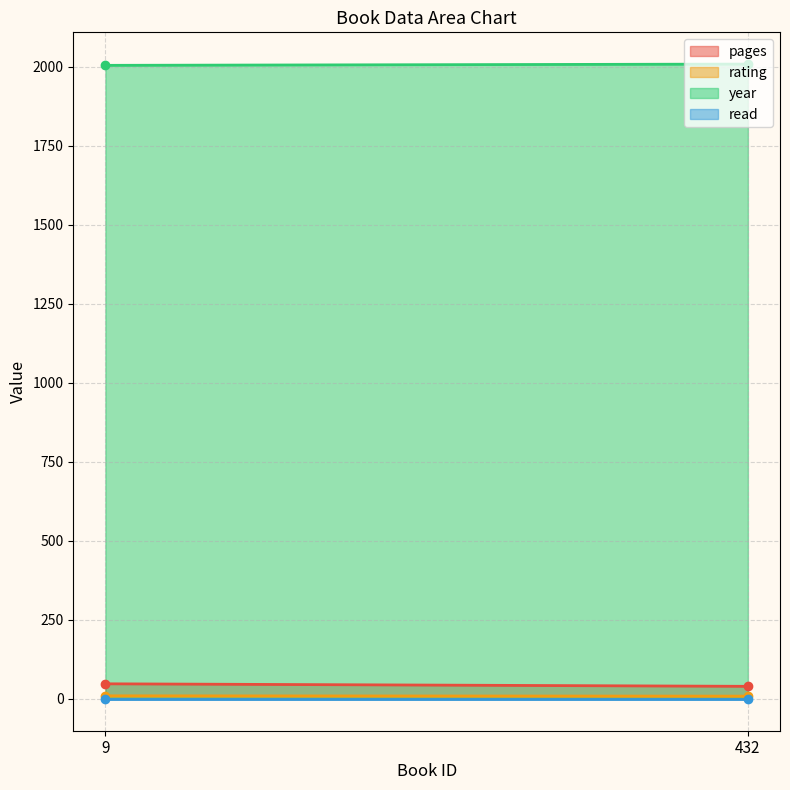

What is the spread (max minus min) of values at 9?

2004